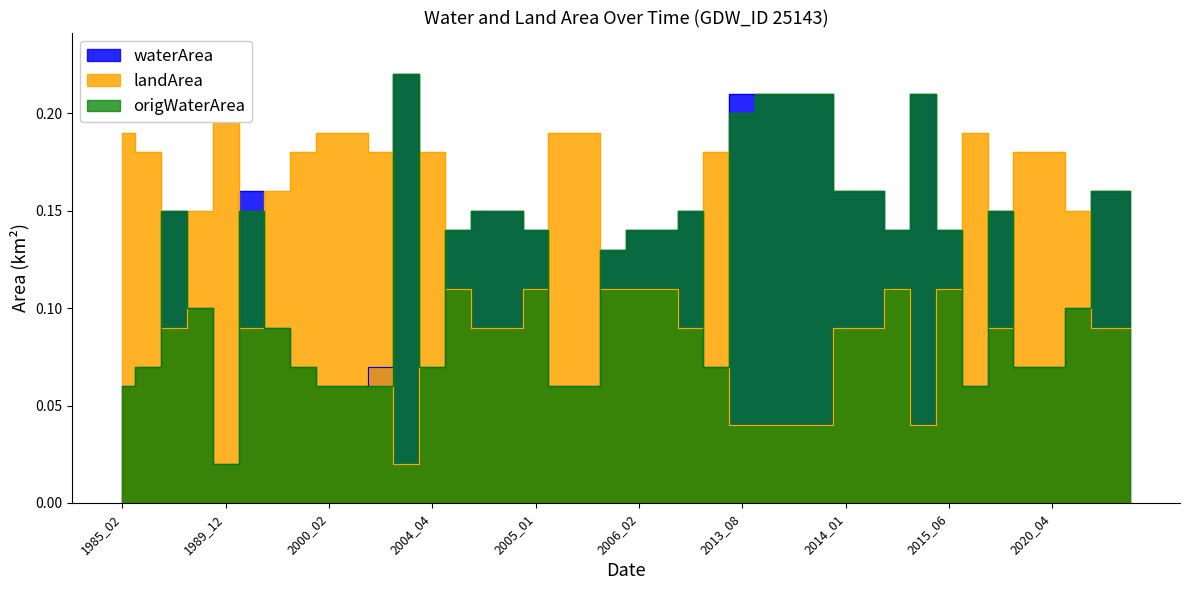

How many interior local valleys does the waterArea series have?

5